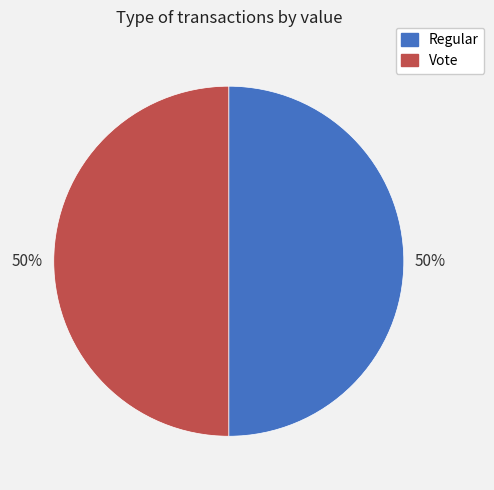

What percentage is the Regular slice, to the nearest percent?

50%